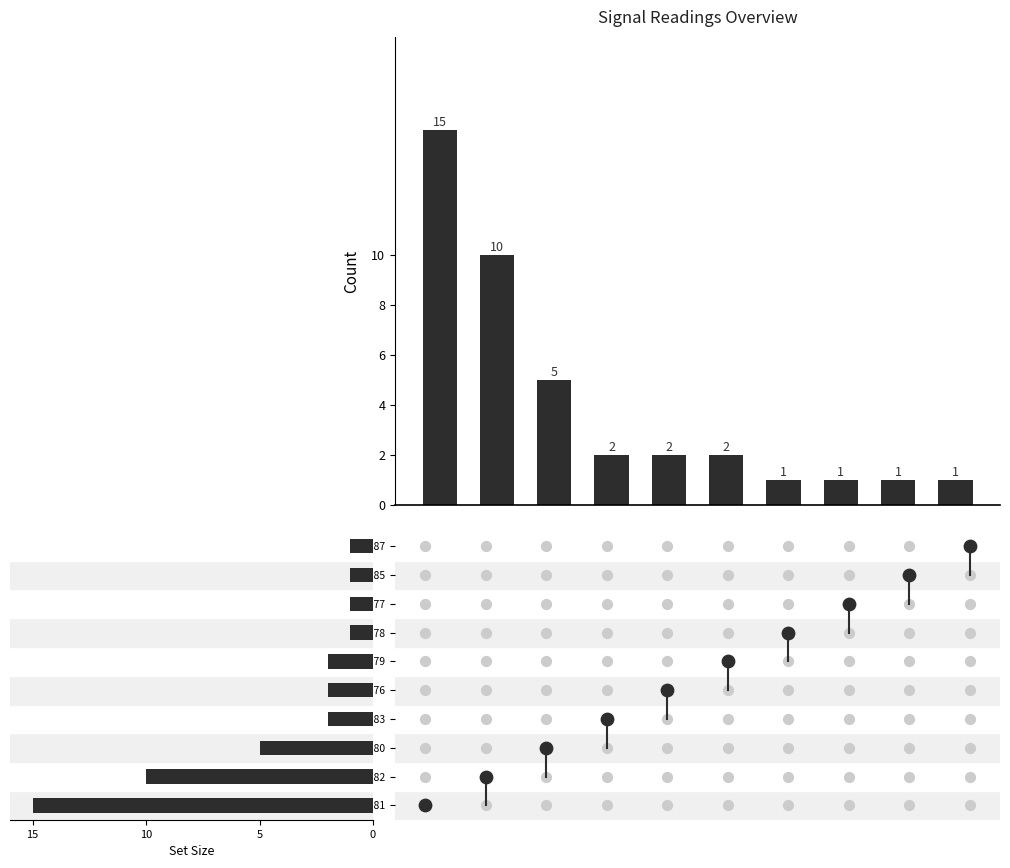

What is the change in value from 5 to 7?

-1